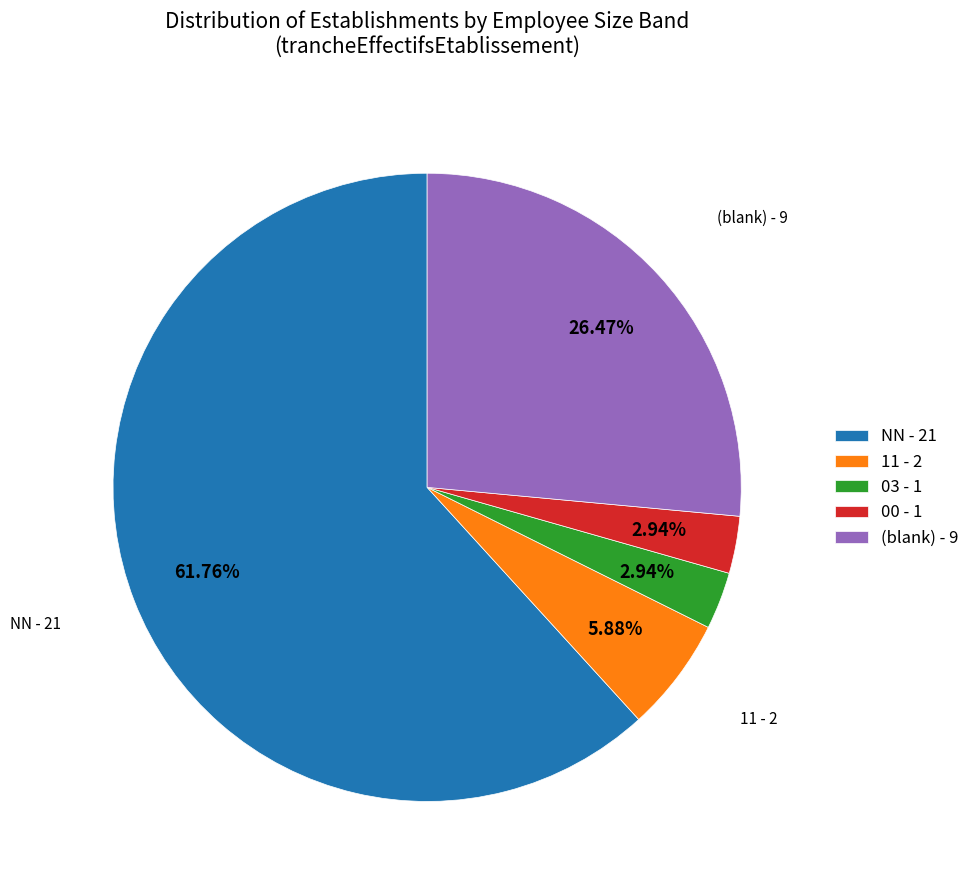

Is there a majority slice in this chart?

Yes